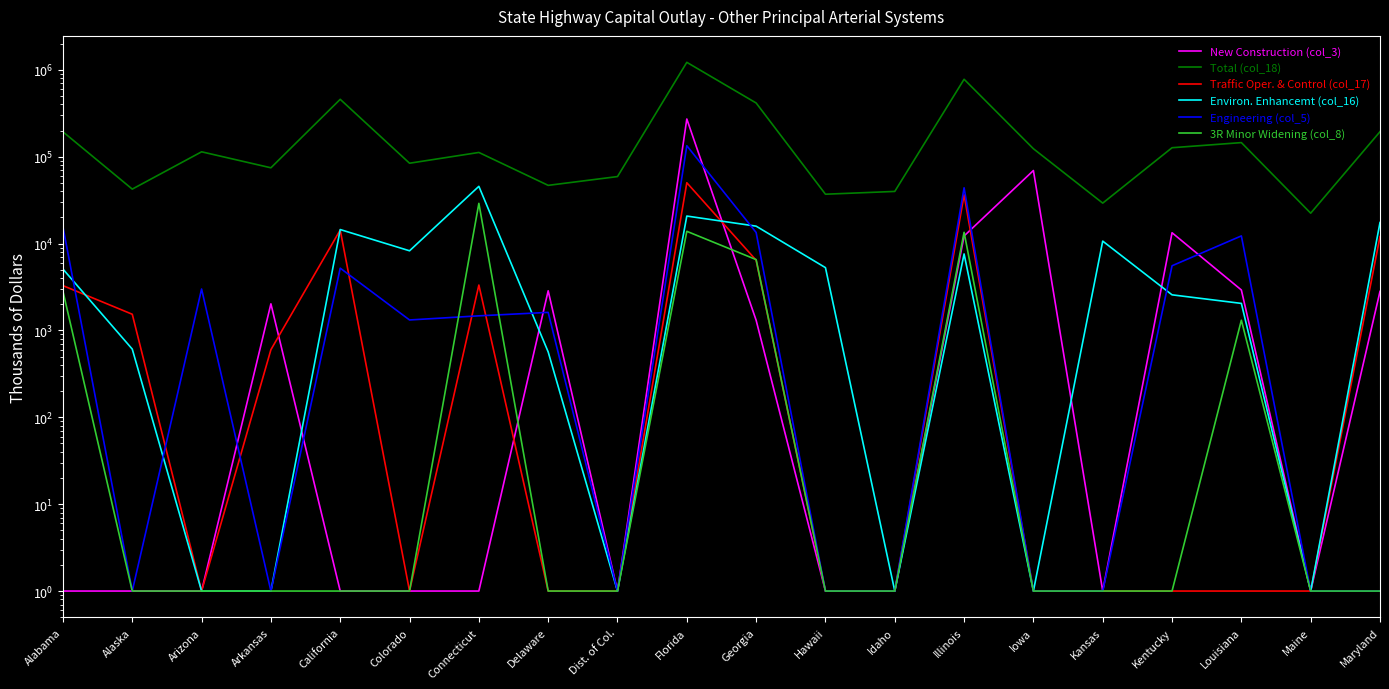

What is the total value across all series at Alaska?

44550